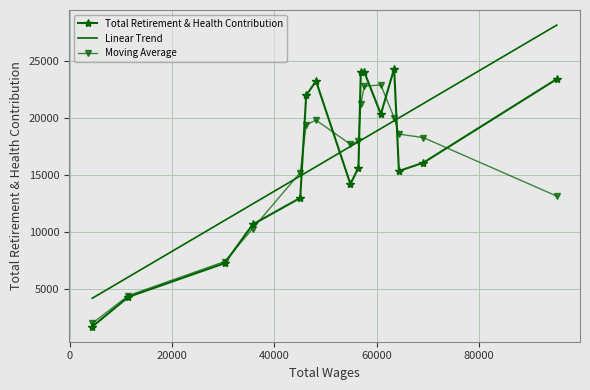

What is the smallest value displayed?

1736